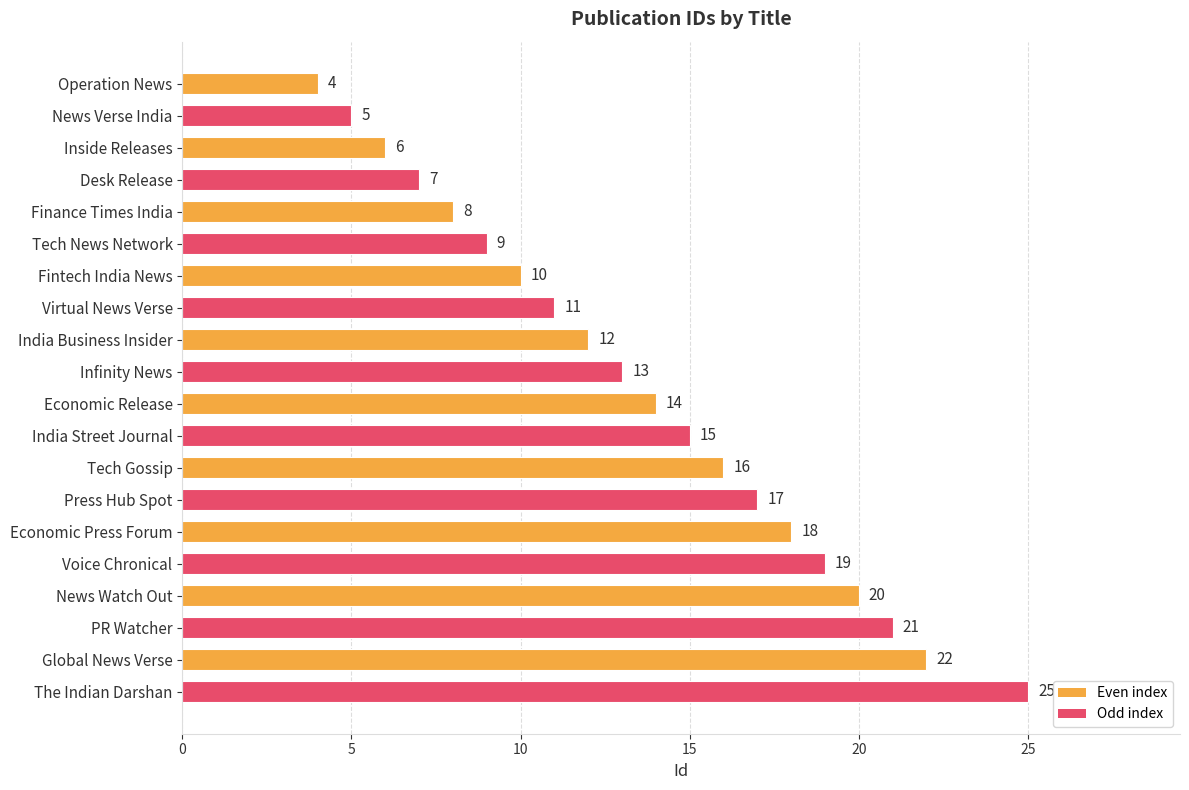

Rank the categories by value from highest to lowest.

The Indian Darshan, Global News Verse, PR Watcher, News Watch Out, Voice Chronical, Economic Press Forum, Press Hub Spot, Tech Gossip, India Street Journal, Economic Release, Infinity News, India Business Insider, Virtual News Verse, Fintech India News, Tech News Network, Finance Times India, Desk Release, Inside Releases, News Verse India, Operation News